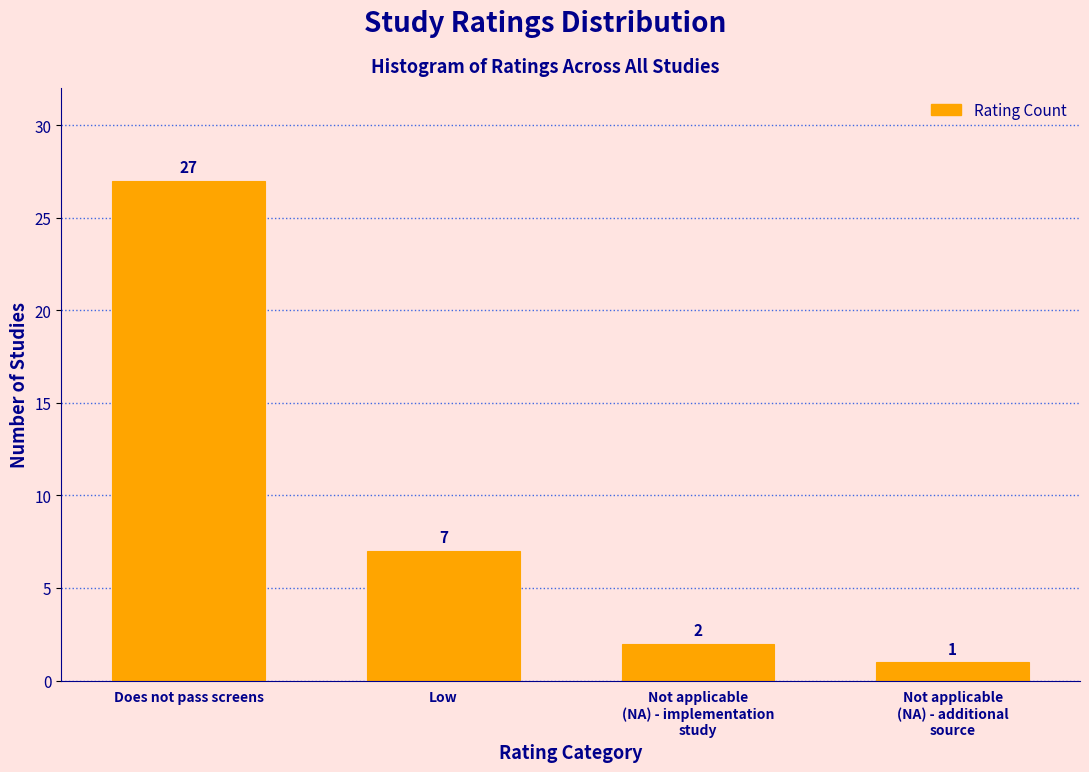

Reading left to right, extract all data points from this chart.

27	7	2	1